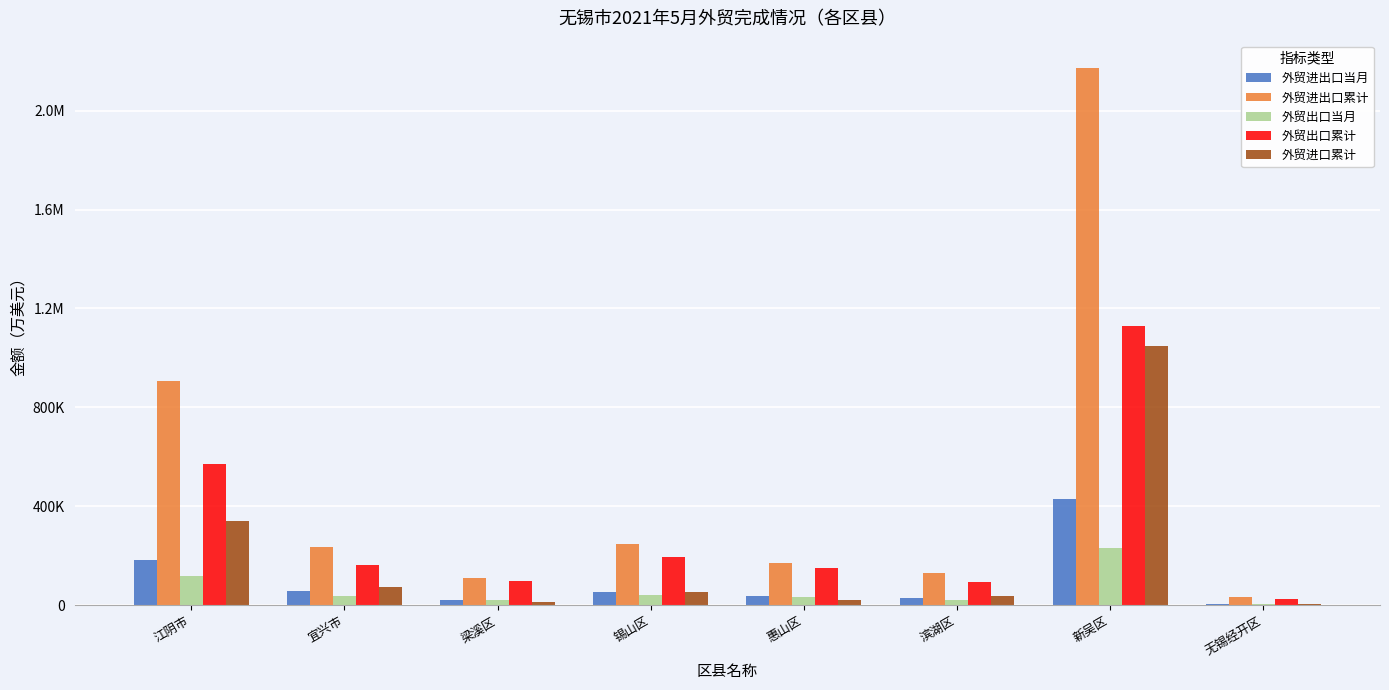

What value does the 外贸进出口累计 series have at 锡山区, to the nearest 100?

248700